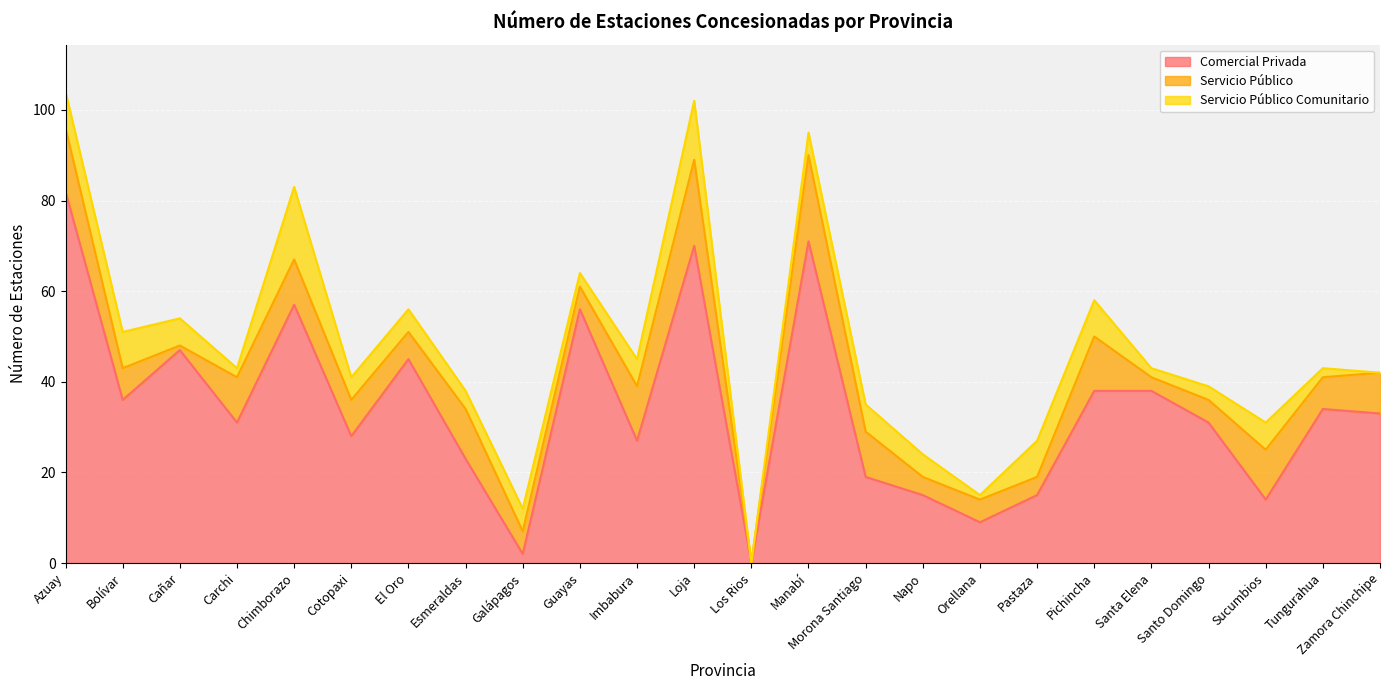

At which label does Servicio Público Comunitario first exceed 5?

Azuay